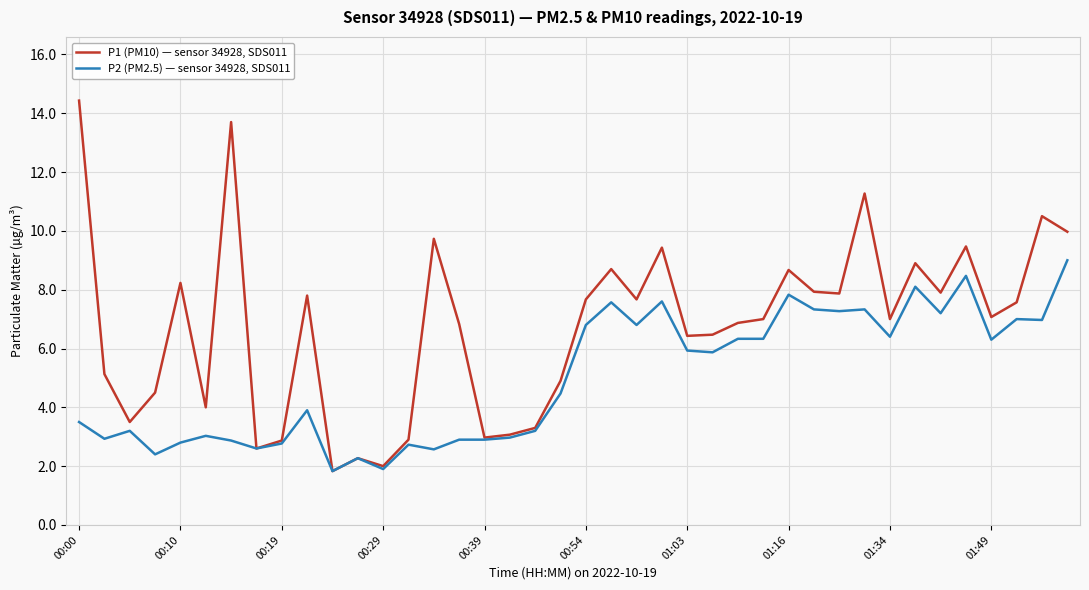

Rank the series by their maximum value, from lowest to highest.

P2 (PM2.5) — sensor 34928, SDS011, P1 (PM10) — sensor 34928, SDS011